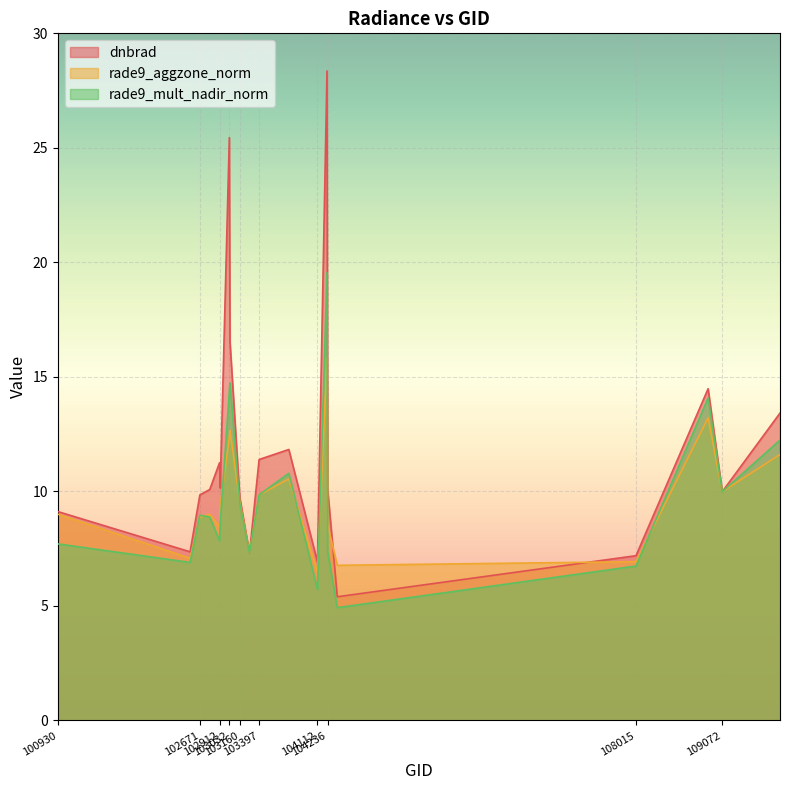

What is the value of the rade9_mult_nadir_norm point at the 9th from the left?

9.5